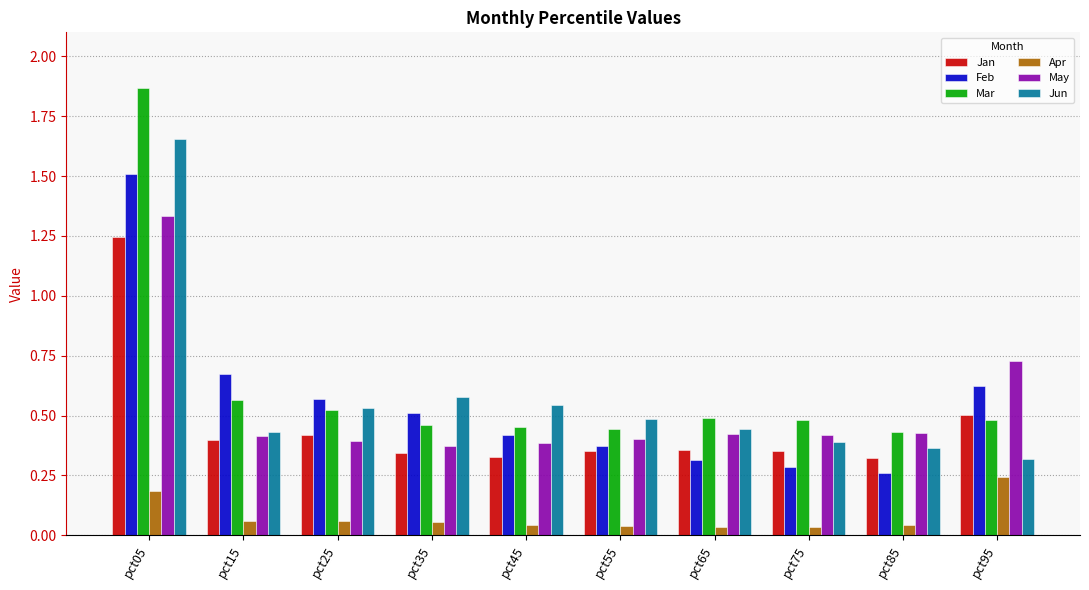

True or false: Jun has a value of 0.5 at pct85.

False